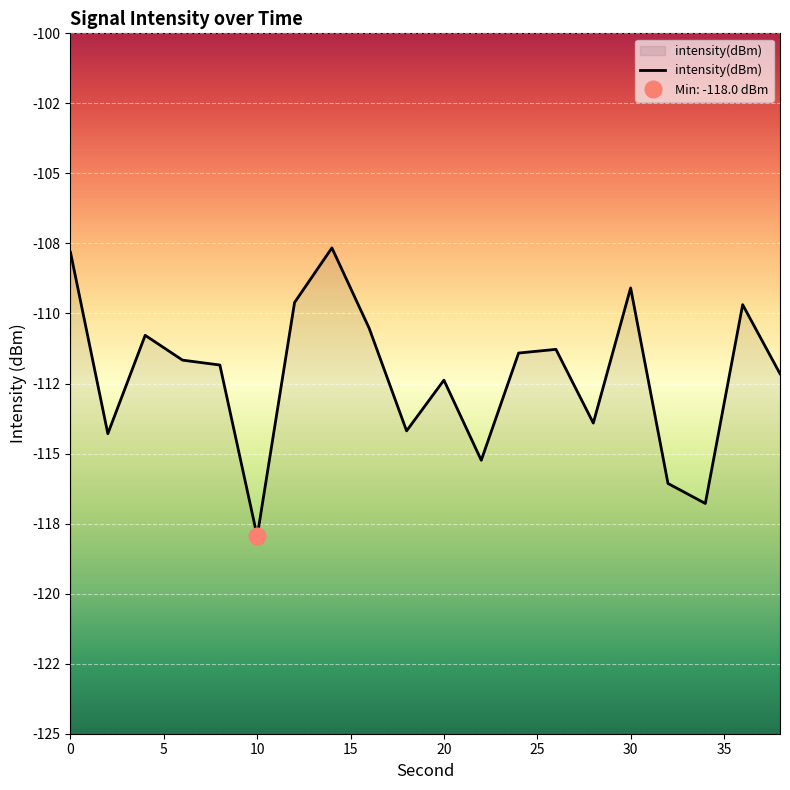

At which category does the data reach its first local valley?

2